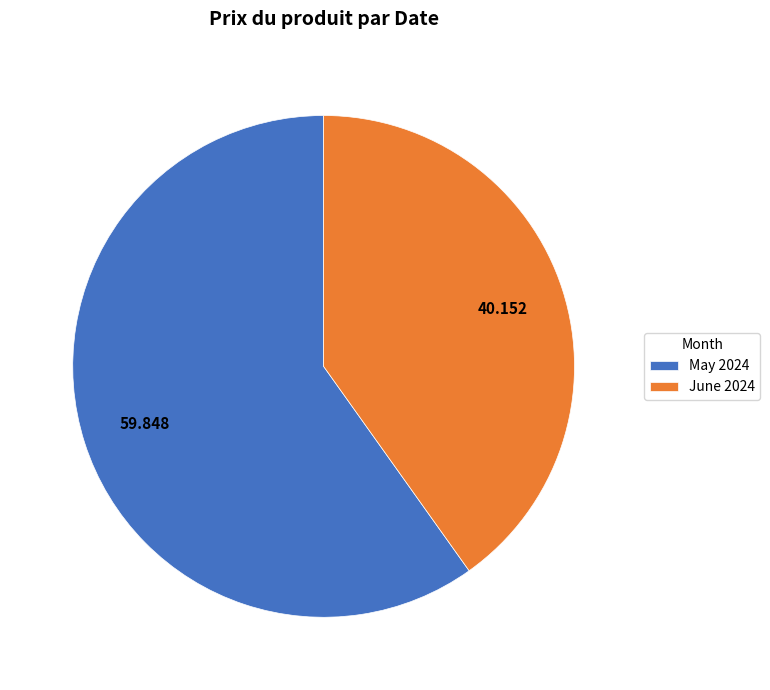

Is the sum of May 2024 and June 2024 greater than half?

Yes